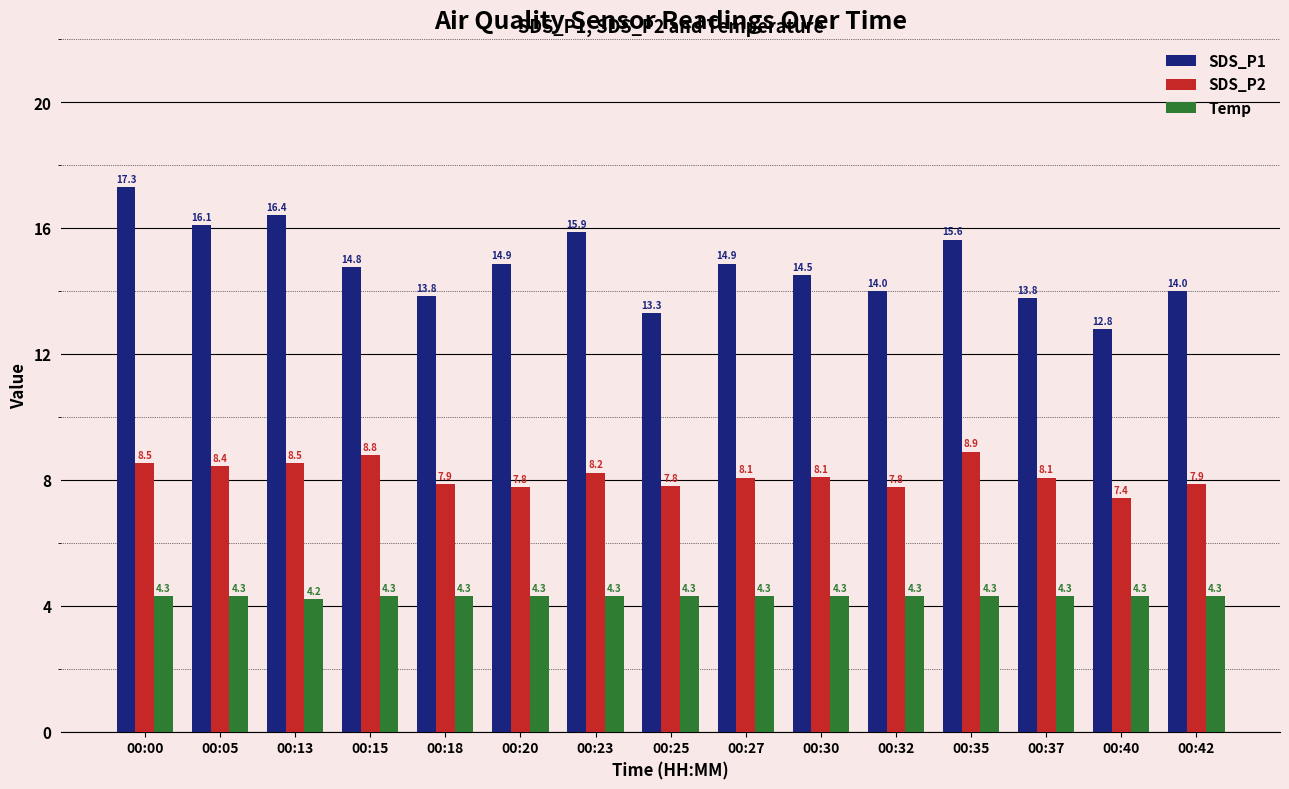

How many Temp values are between 4 and 5?

15